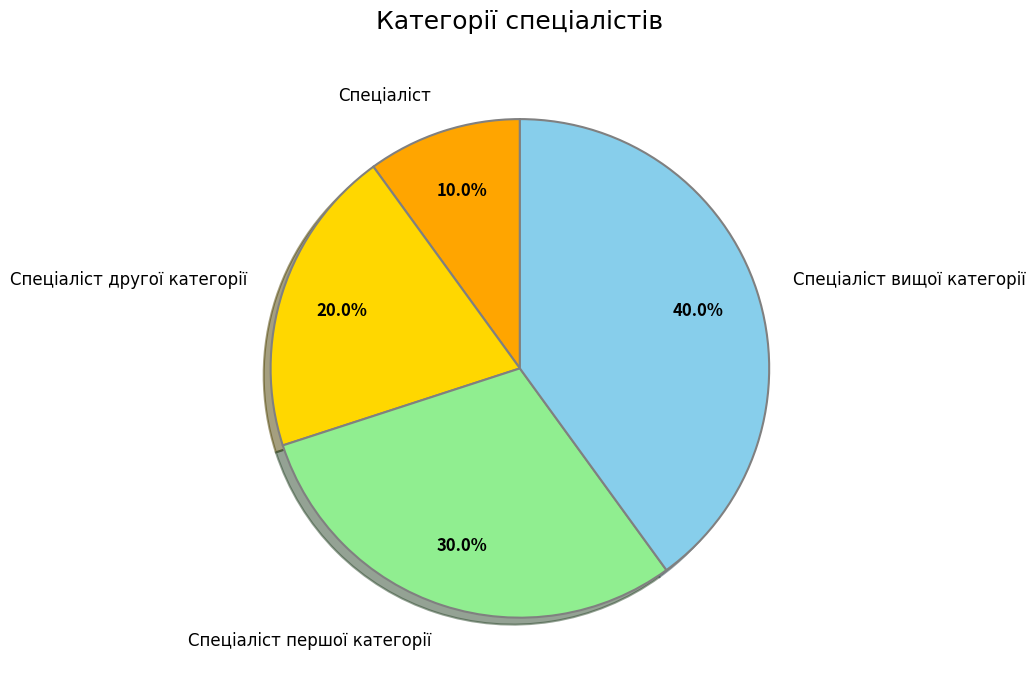

True or false: Спеціаліст accounts for 1% of the total.

False